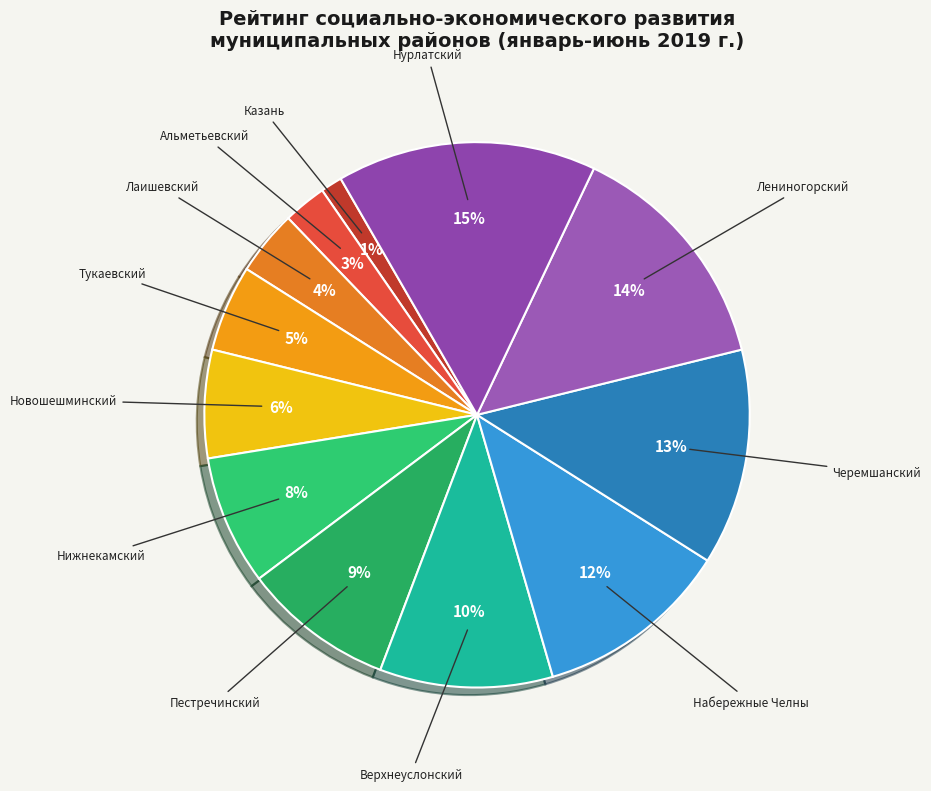

What is the largest slice in the pie chart?

Нурлатский